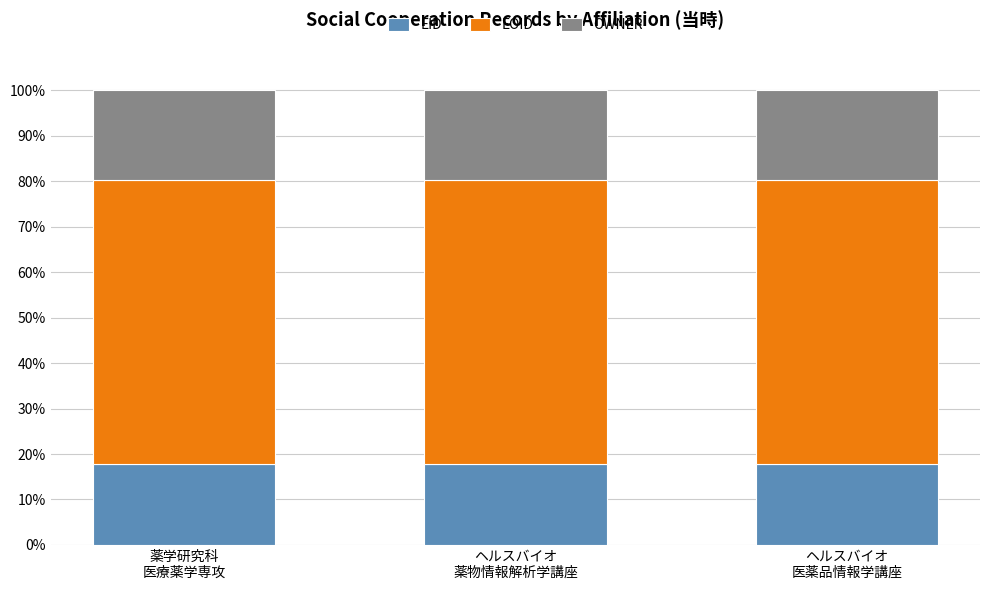

What is the minimum value for EID?

17.8